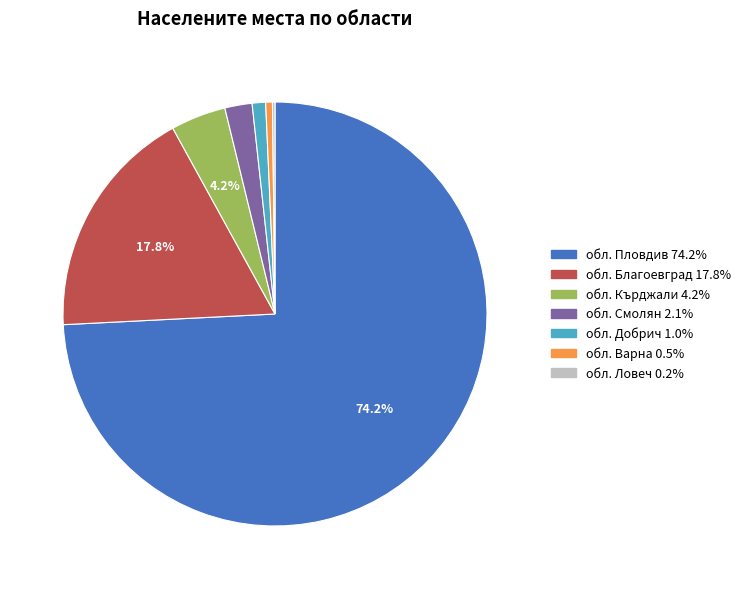

Which slice is the largest?

обл. Пловдив